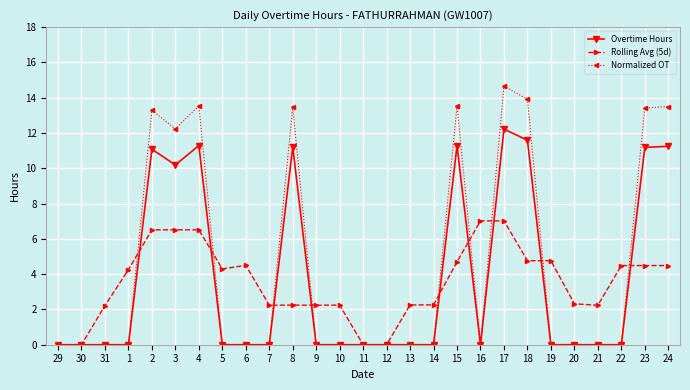

What is the label of the 3rd point from the left?

31